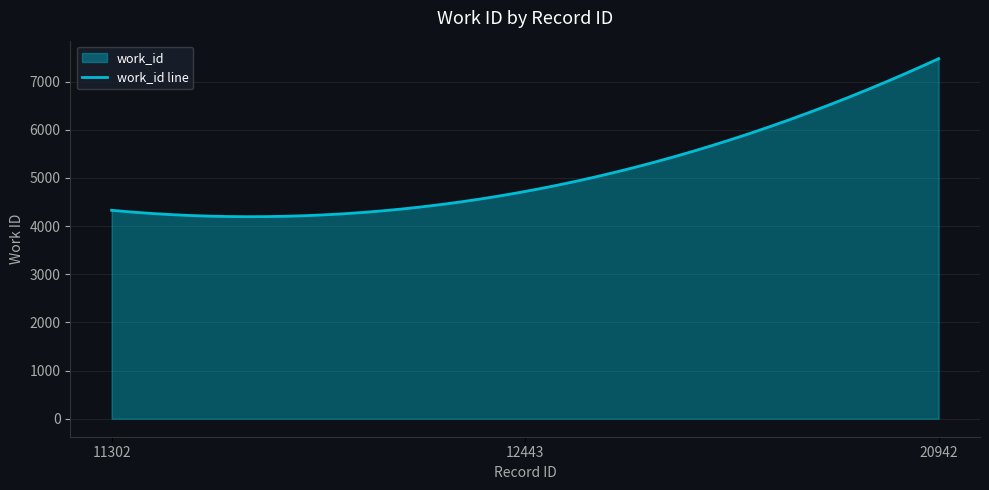

What is the difference between the values at 11302 and 20942?

3148.0